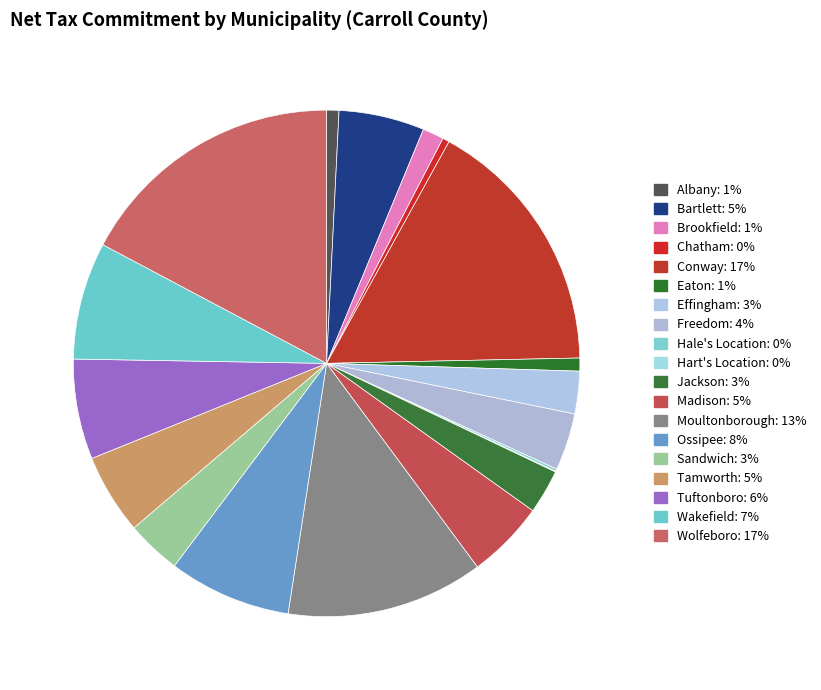

True or false: Moultonborough accounts for 13% of the total.

True